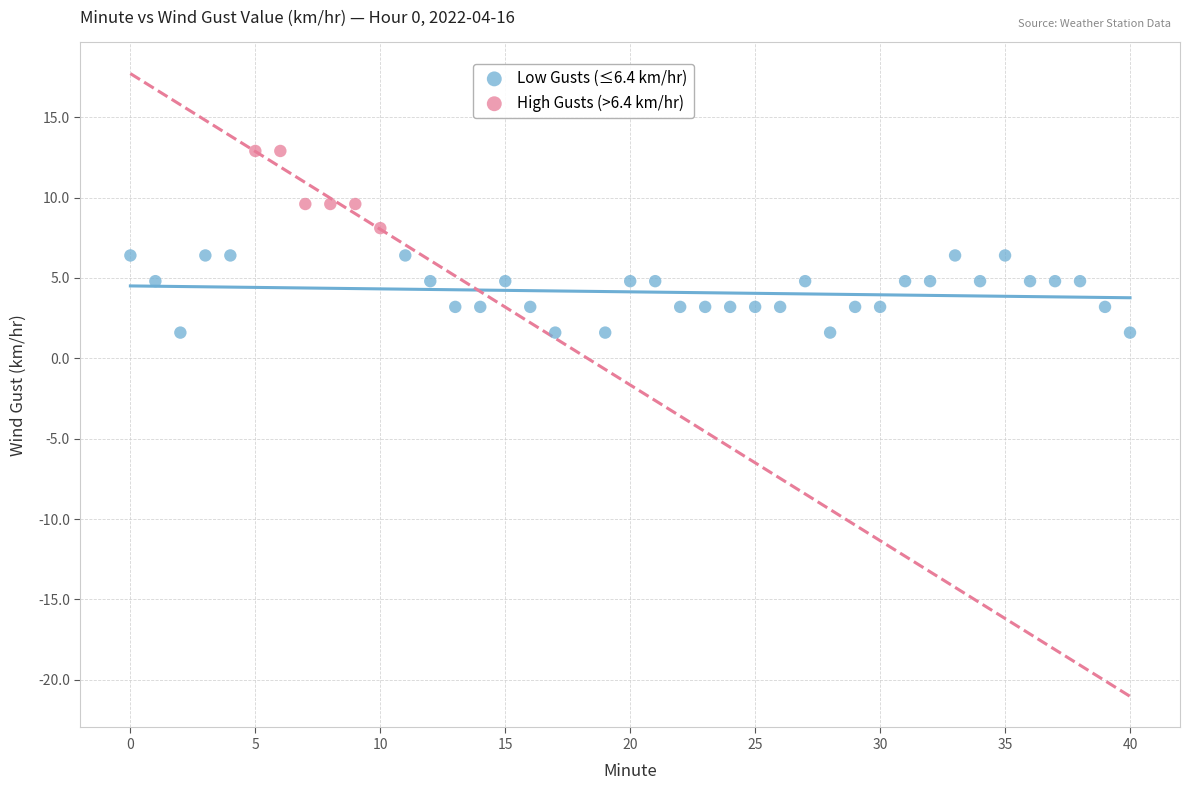

Which series reaches the minimum Y coordinate?

Low Gusts (≤6.4 km/hr)